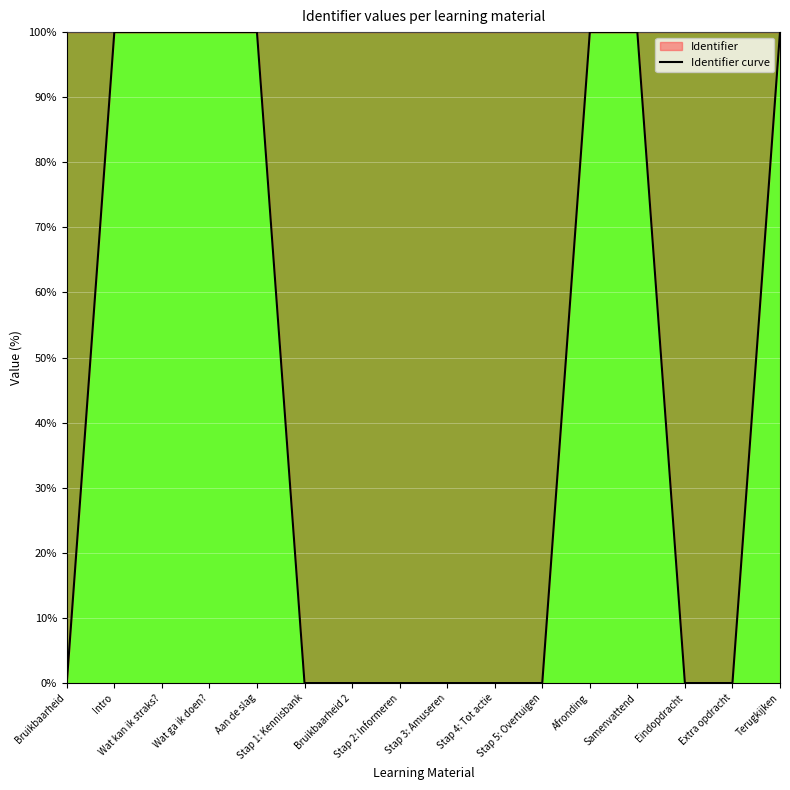

What is the difference between the maximum and second lowest values?

100.0